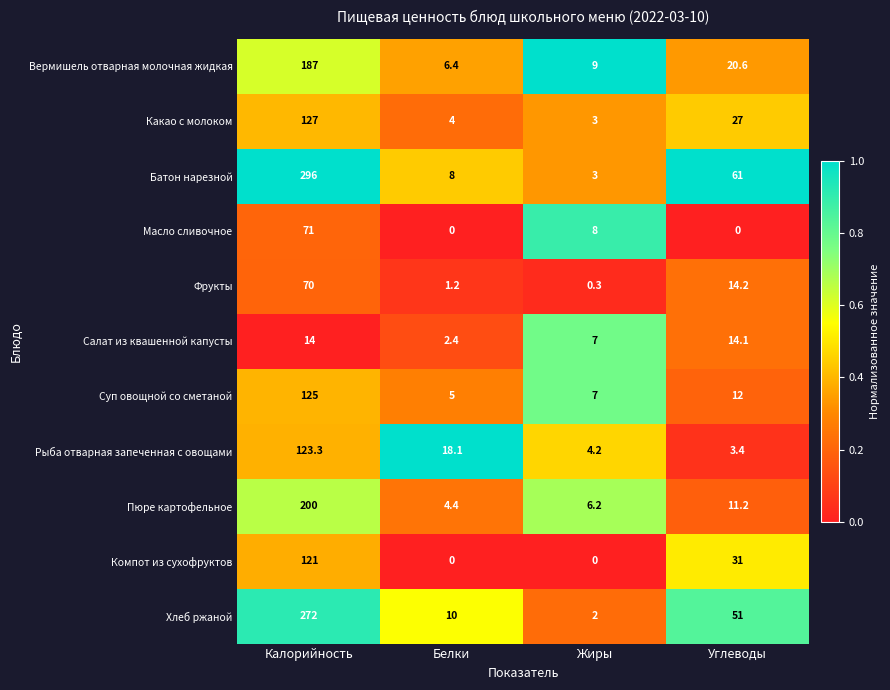

What is the greatest value displayed?

296.0